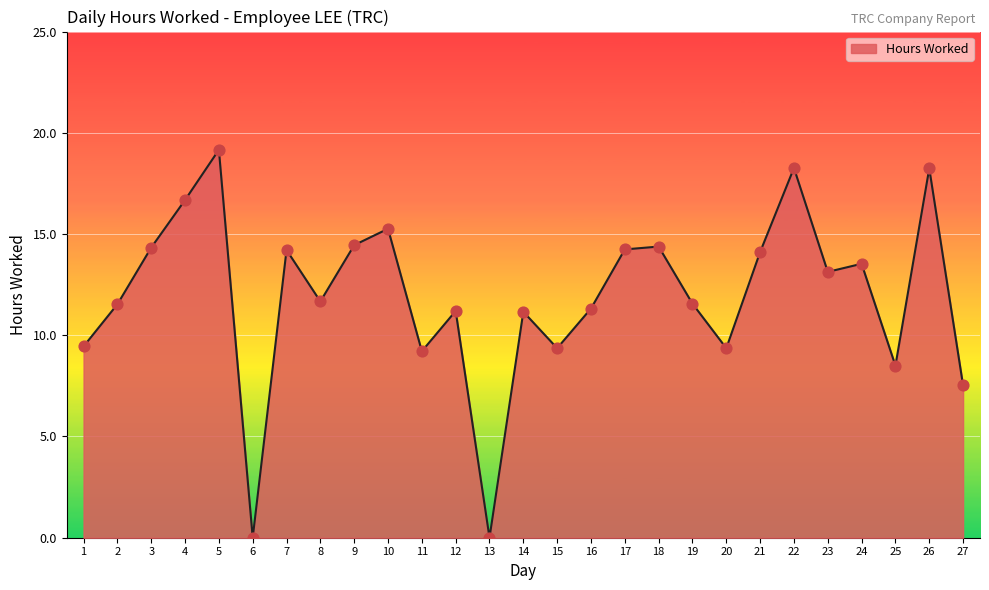

What is the change in value from 13 to 17?

+14.2